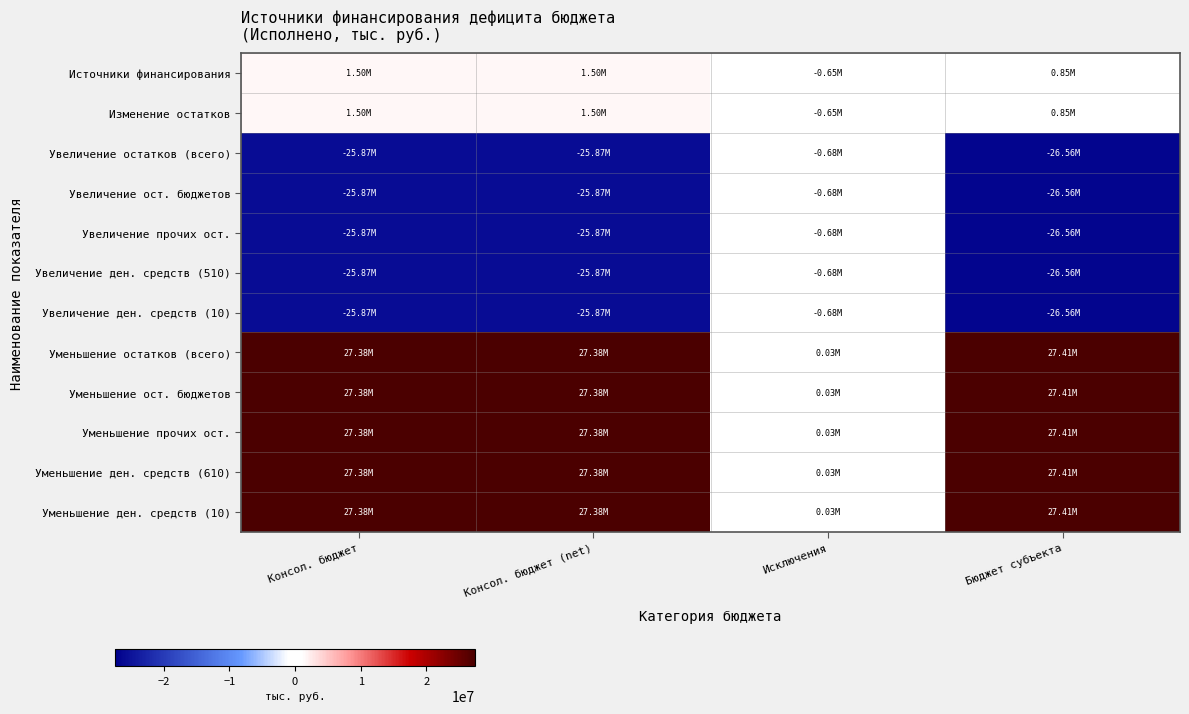

At which category is the sum across all series the highest?

Консол. бюджет